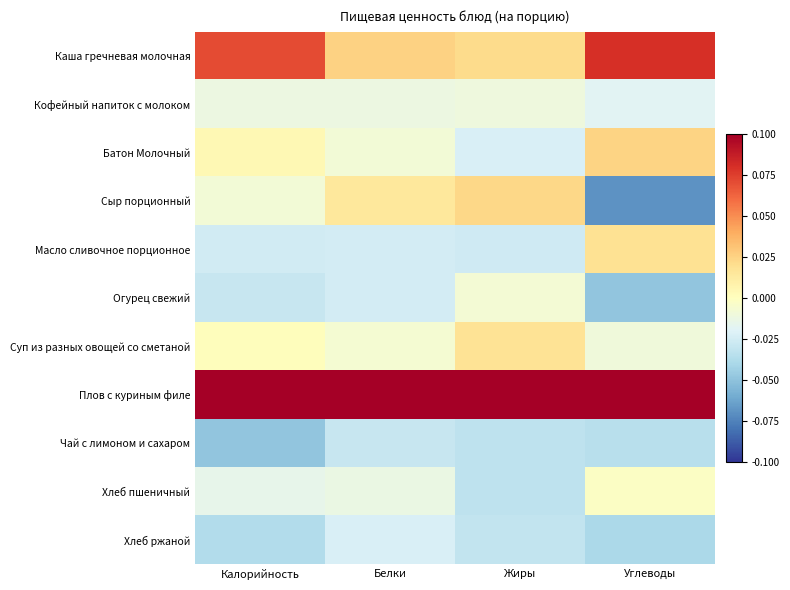

Reading left to right, list all the values displayed in this chart.

Каша гречневая молочная: Калорийность=0.1	Белки=0.0	Жиры=0.0	Углеводы=0.1
Кофейный напиток с молоком: Калорийность=-0.0	Белки=-0.0	Жиры=-0.0	Углеводы=-0.0
Батон Молочный: Калорийность=0.0	Белки=-0.0	Жиры=-0.0	Углеводы=0.0
Сыр порционный: Калорийность=-0.0	Белки=0.0	Жиры=0.0	Углеводы=-0.1
Масло сливочное порционное: Калорийность=-0.0	Белки=-0.0	Жиры=-0.0	Углеводы=0.0
Огурец свежий: Калорийность=-0.0	Белки=-0.0	Жиры=-0.0	Углеводы=-0.0
Суп из разных овощей со сметаной: Калорийность=0.0	Белки=-0.0	Жиры=0.0	Углеводы=-0.0
Плов с куриным филе: Калорийность=0.1	Белки=0.1	Жиры=0.1	Углеводы=0.1
Чай с лимоном и сахаром: Калорийность=-0.0	Белки=-0.0	Жиры=-0.0	Углеводы=-0.0
Хлеб пшеничный: Калорийность=-0.0	Белки=-0.0	Жиры=-0.0	Углеводы=-0.0
Хлеб ржаной: Калорийность=-0.0	Белки=-0.0	Жиры=-0.0	Углеводы=-0.0